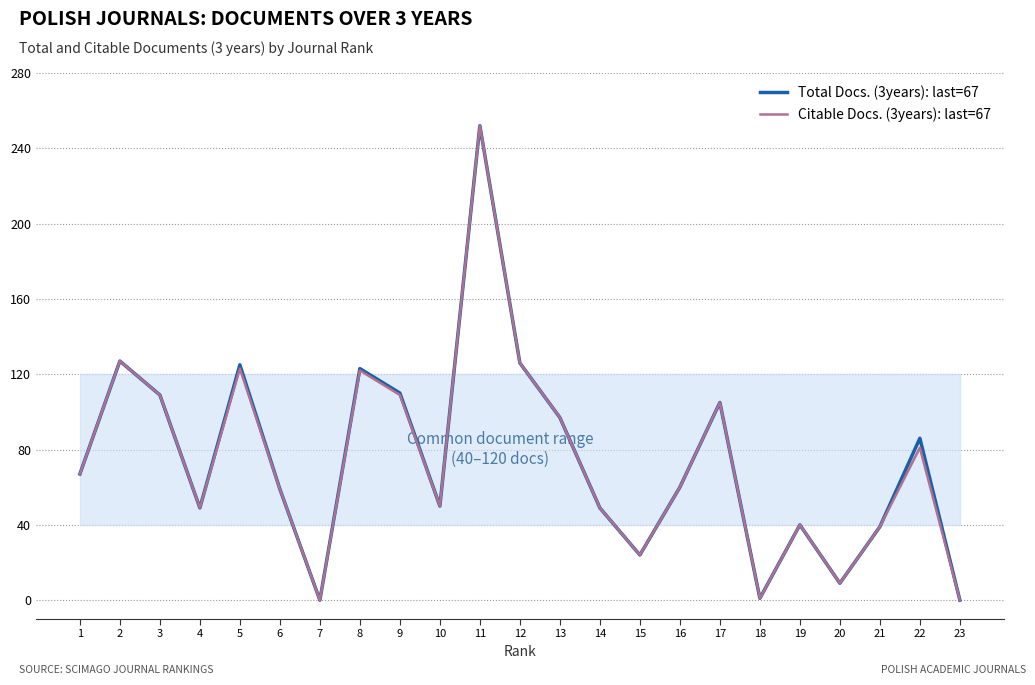

At which category is the sum across all series the highest?

11